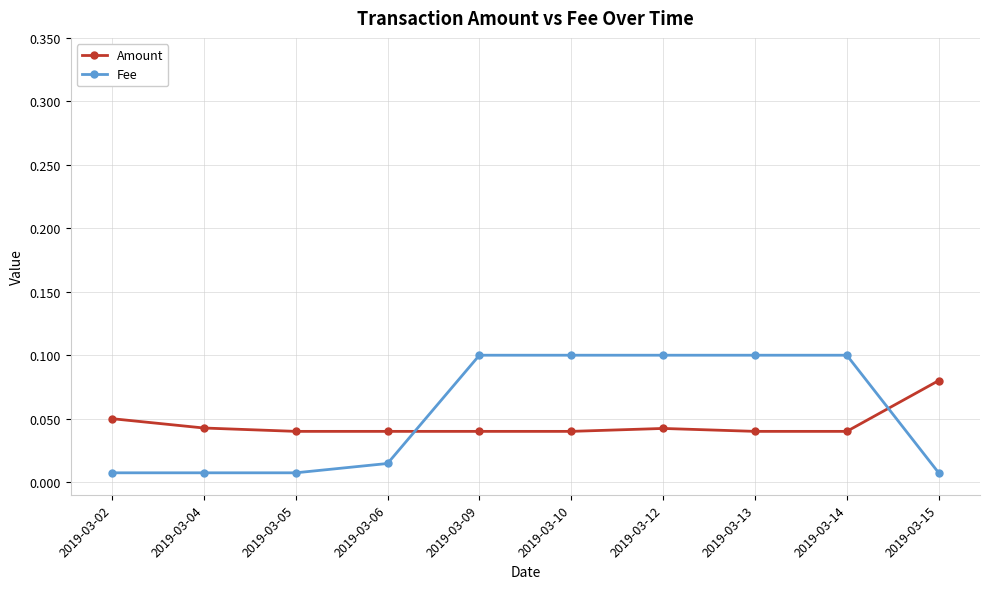

Is this an area chart (filled region under the line)?

No